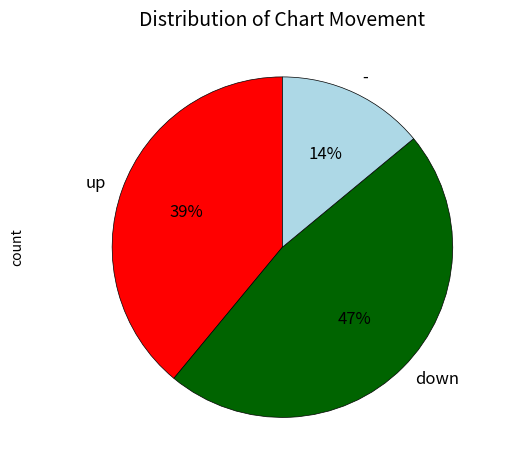

Approximately how many times larger is the value at up compared to down?

0.8